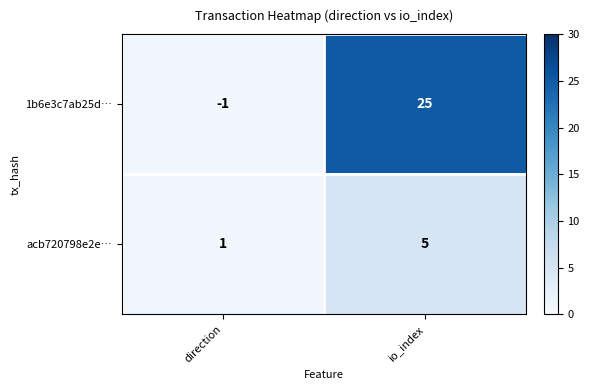

What is the sum of all 1b6e3c7ab25d… values?

24